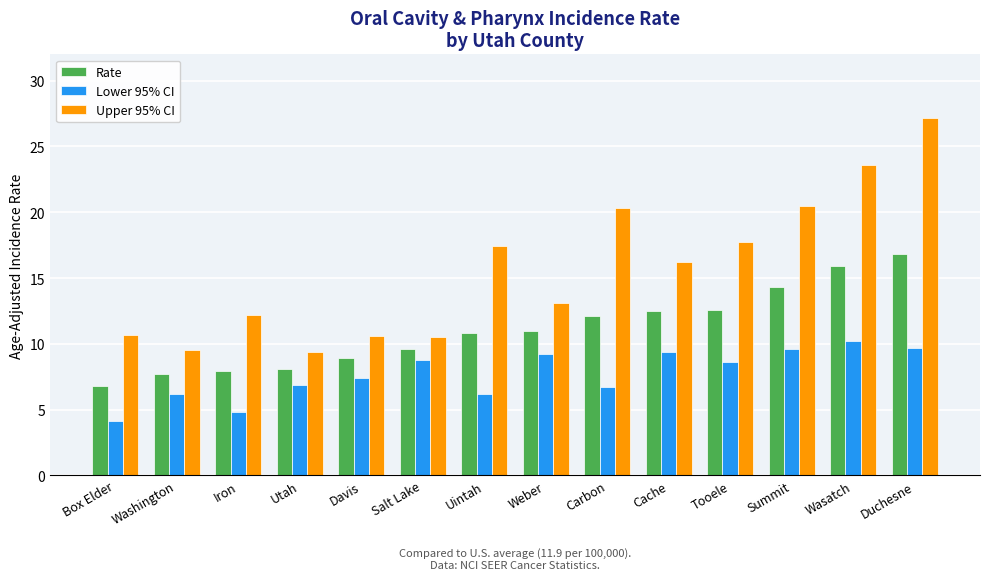

What is the spread (max minus min) of values at Weber?

3.9